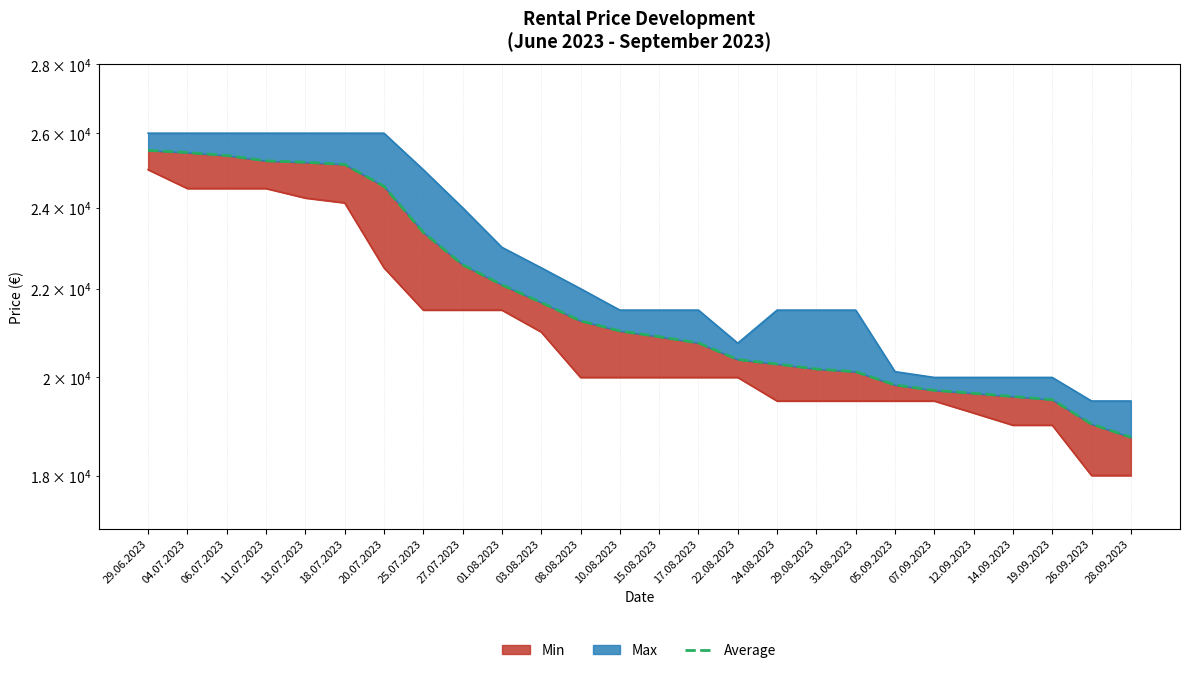

Where does the data first go above 21025?

29.06.2023